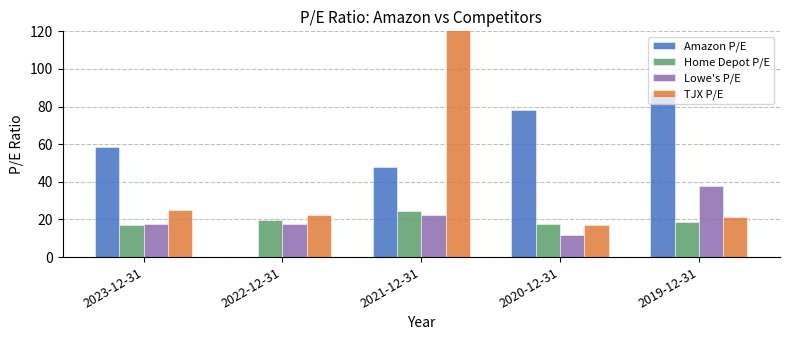

What position from the right is 2019-12-31?

1